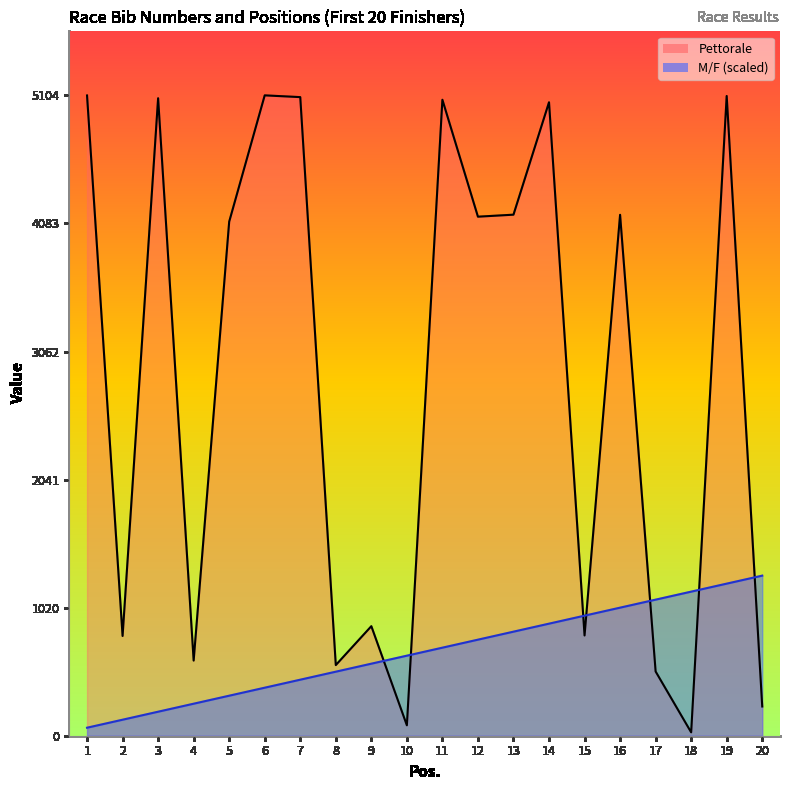

Does the chart display data point markers on the line(s)?

No